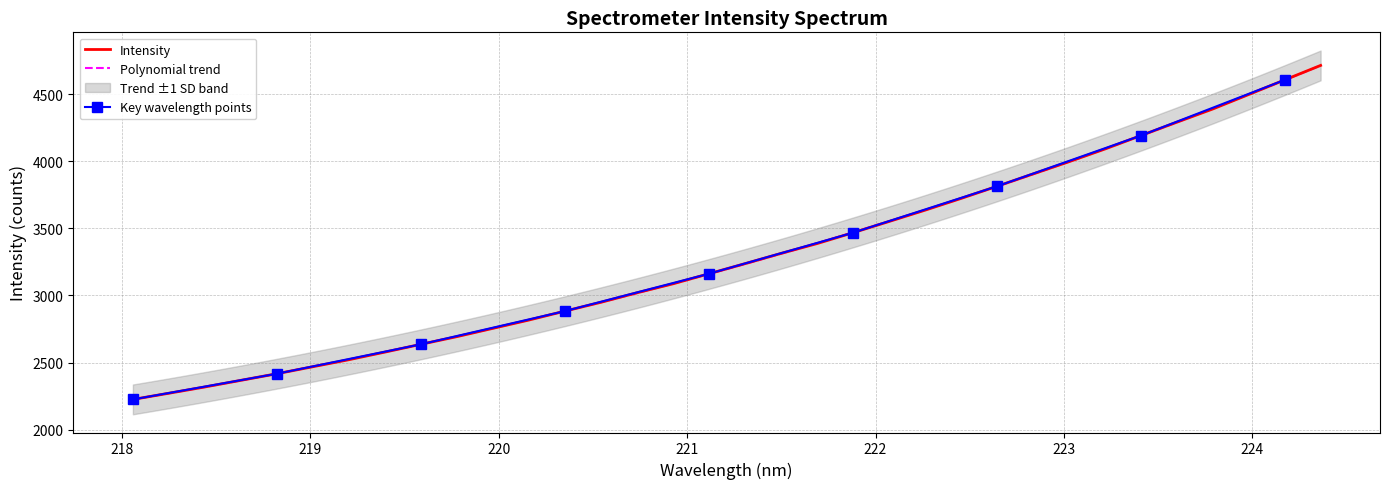

Reading right to left, list all the values displayed in this chart.

224.3616=4712.9	224.1709=4604.9	223.9802=4496.4	223.7895=4388.6	223.5987=4290.0	223.408=4190.5	223.2172=4090.4	223.0264=3995.8	222.8355=3904.5	222.6447=3812.8	222.4538=3722.4	222.263=3635.1	222.0721=3550.9	221.8812=3467.4	221.6902=3386.4	221.4993=3313.3	221.3083=3236.9	221.1174=3162.1	220.9264=3086.9	220.7354=3020.0	220.5444=2949.3	220.3533=2883.8	220.1623=2817.2	219.9712=2755.4	219.7801=2693.6	219.589=2636.4	219.3979=2578.3	219.2067=2521.6	219.0156=2469.4	218.8244=2417.1	218.6332=2367.9	218.442=2318.5	218.2508=2271.7	218.0596=2225.5